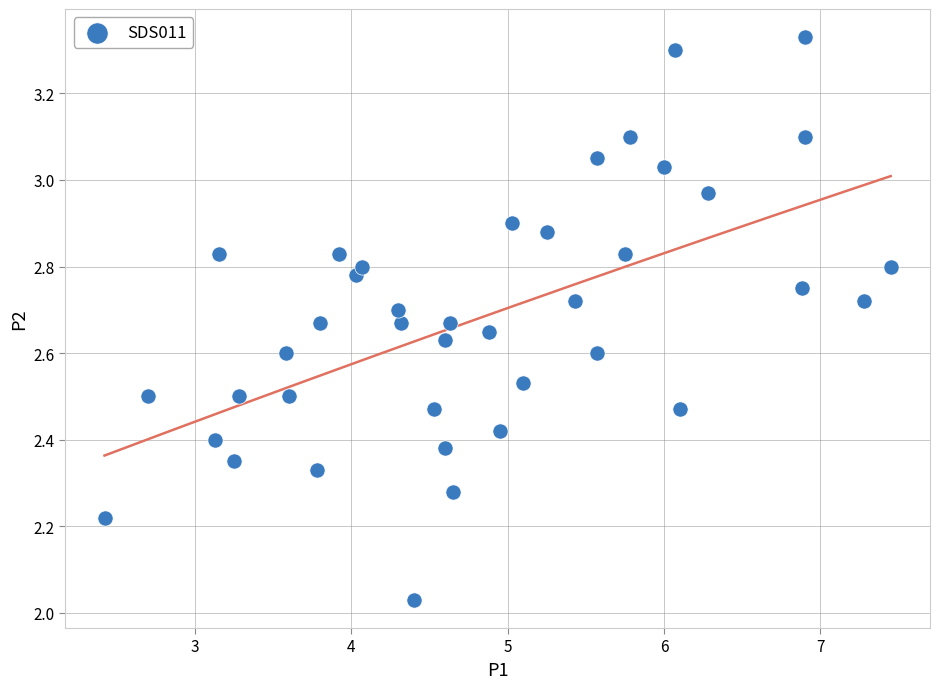

What is the range of X values (max minus min)?

5.0